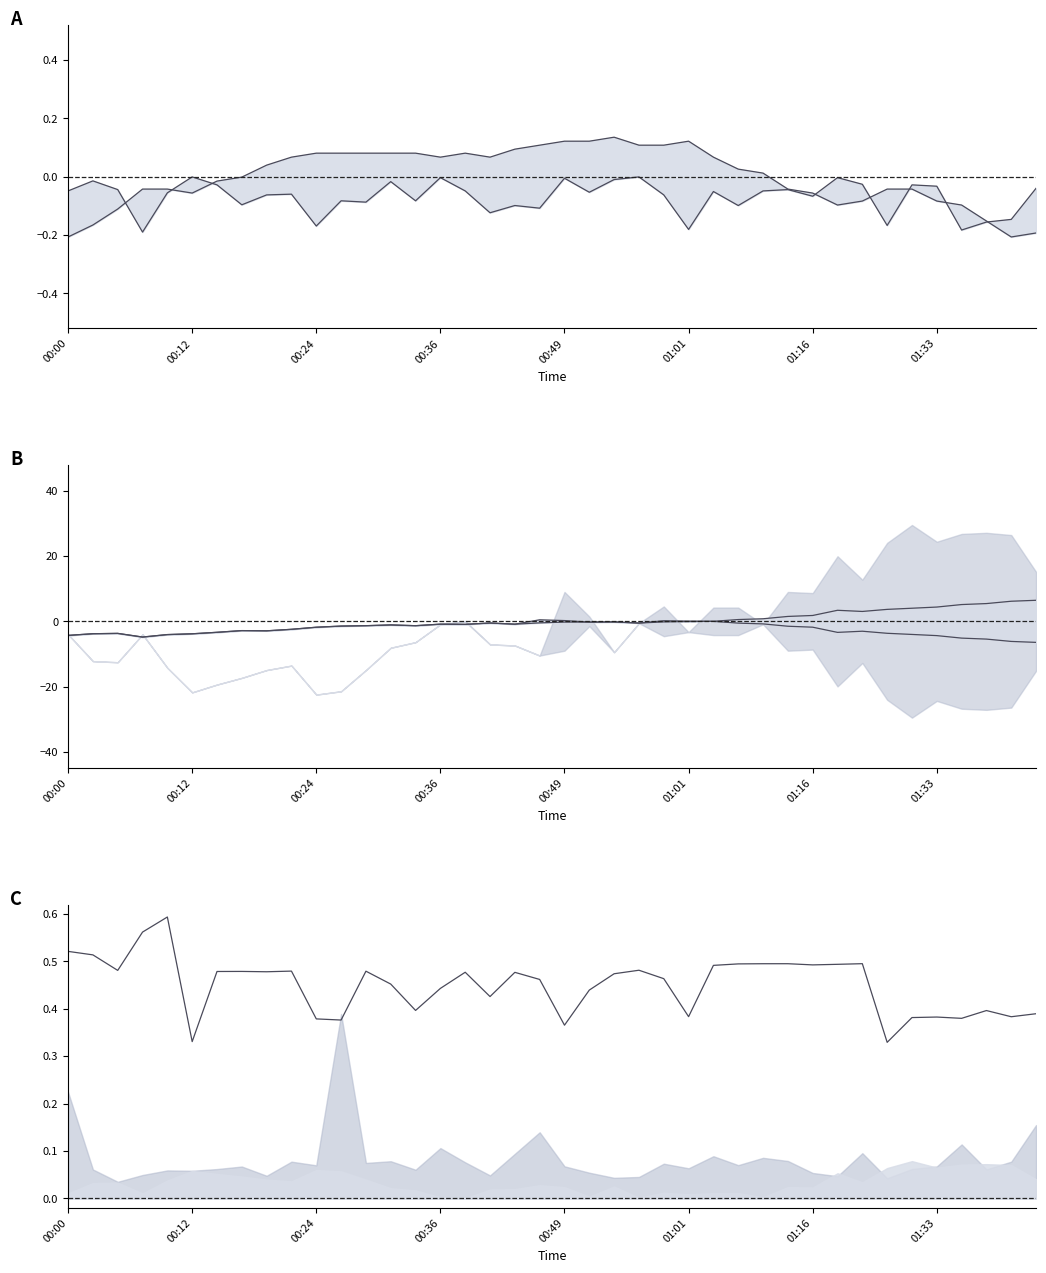

True or false: BME280_humidity (norm) has a value of -0.0 at 00:12.

True